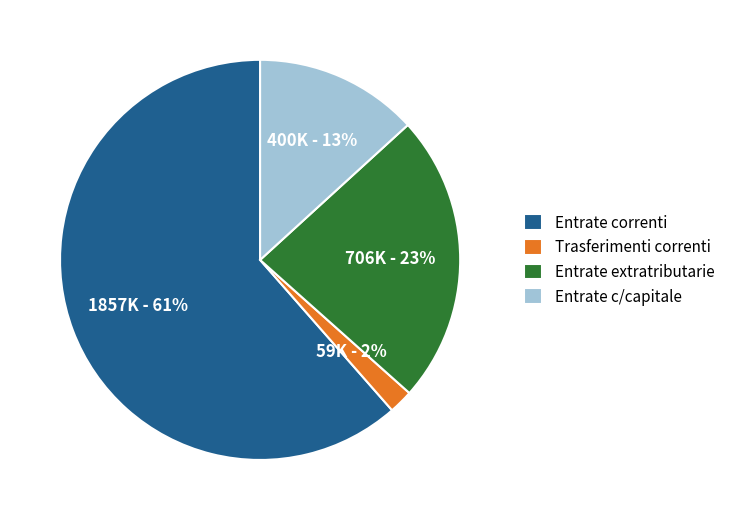

Is there any slice that represents more than half of the pie?

Yes